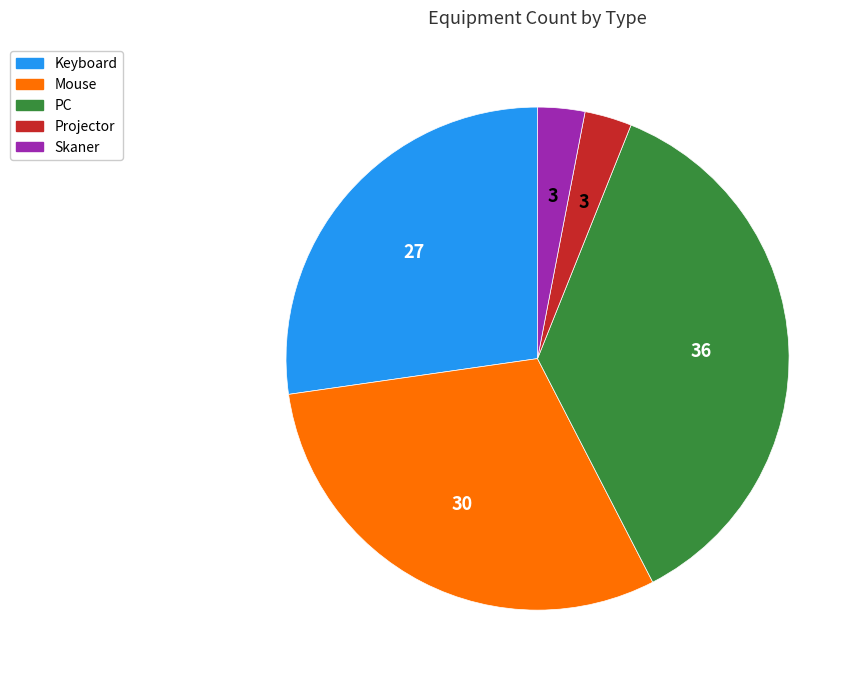

True or false: PC accounts for 31% of the total.

False